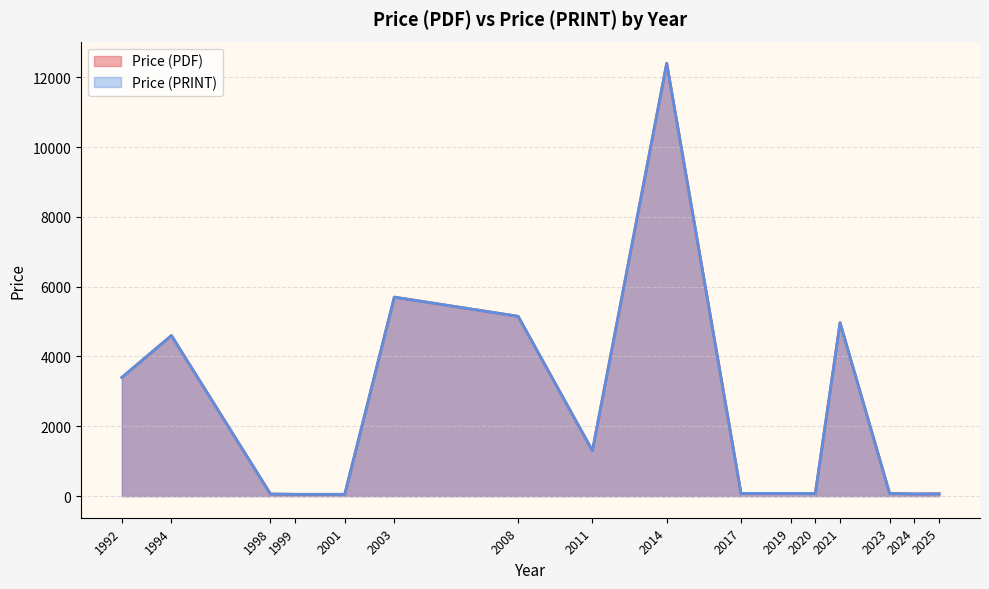

How many values in the Price (PDF) series exceed 76?

16